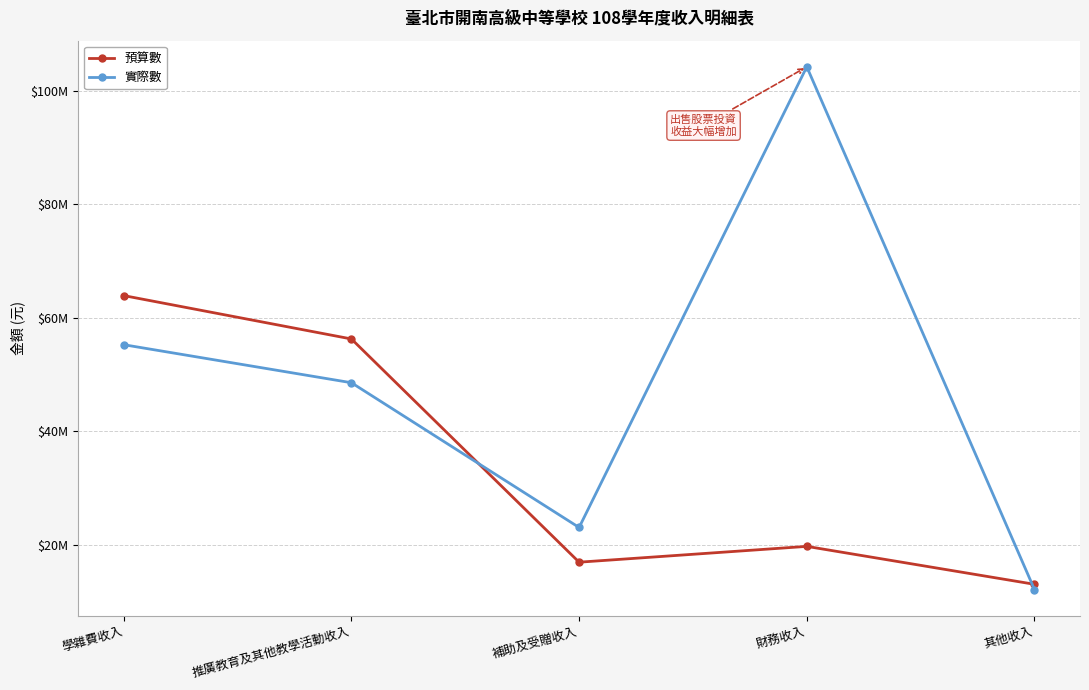

The 實際數 series shows 55275432 at 學雜費收入. True or false?

True